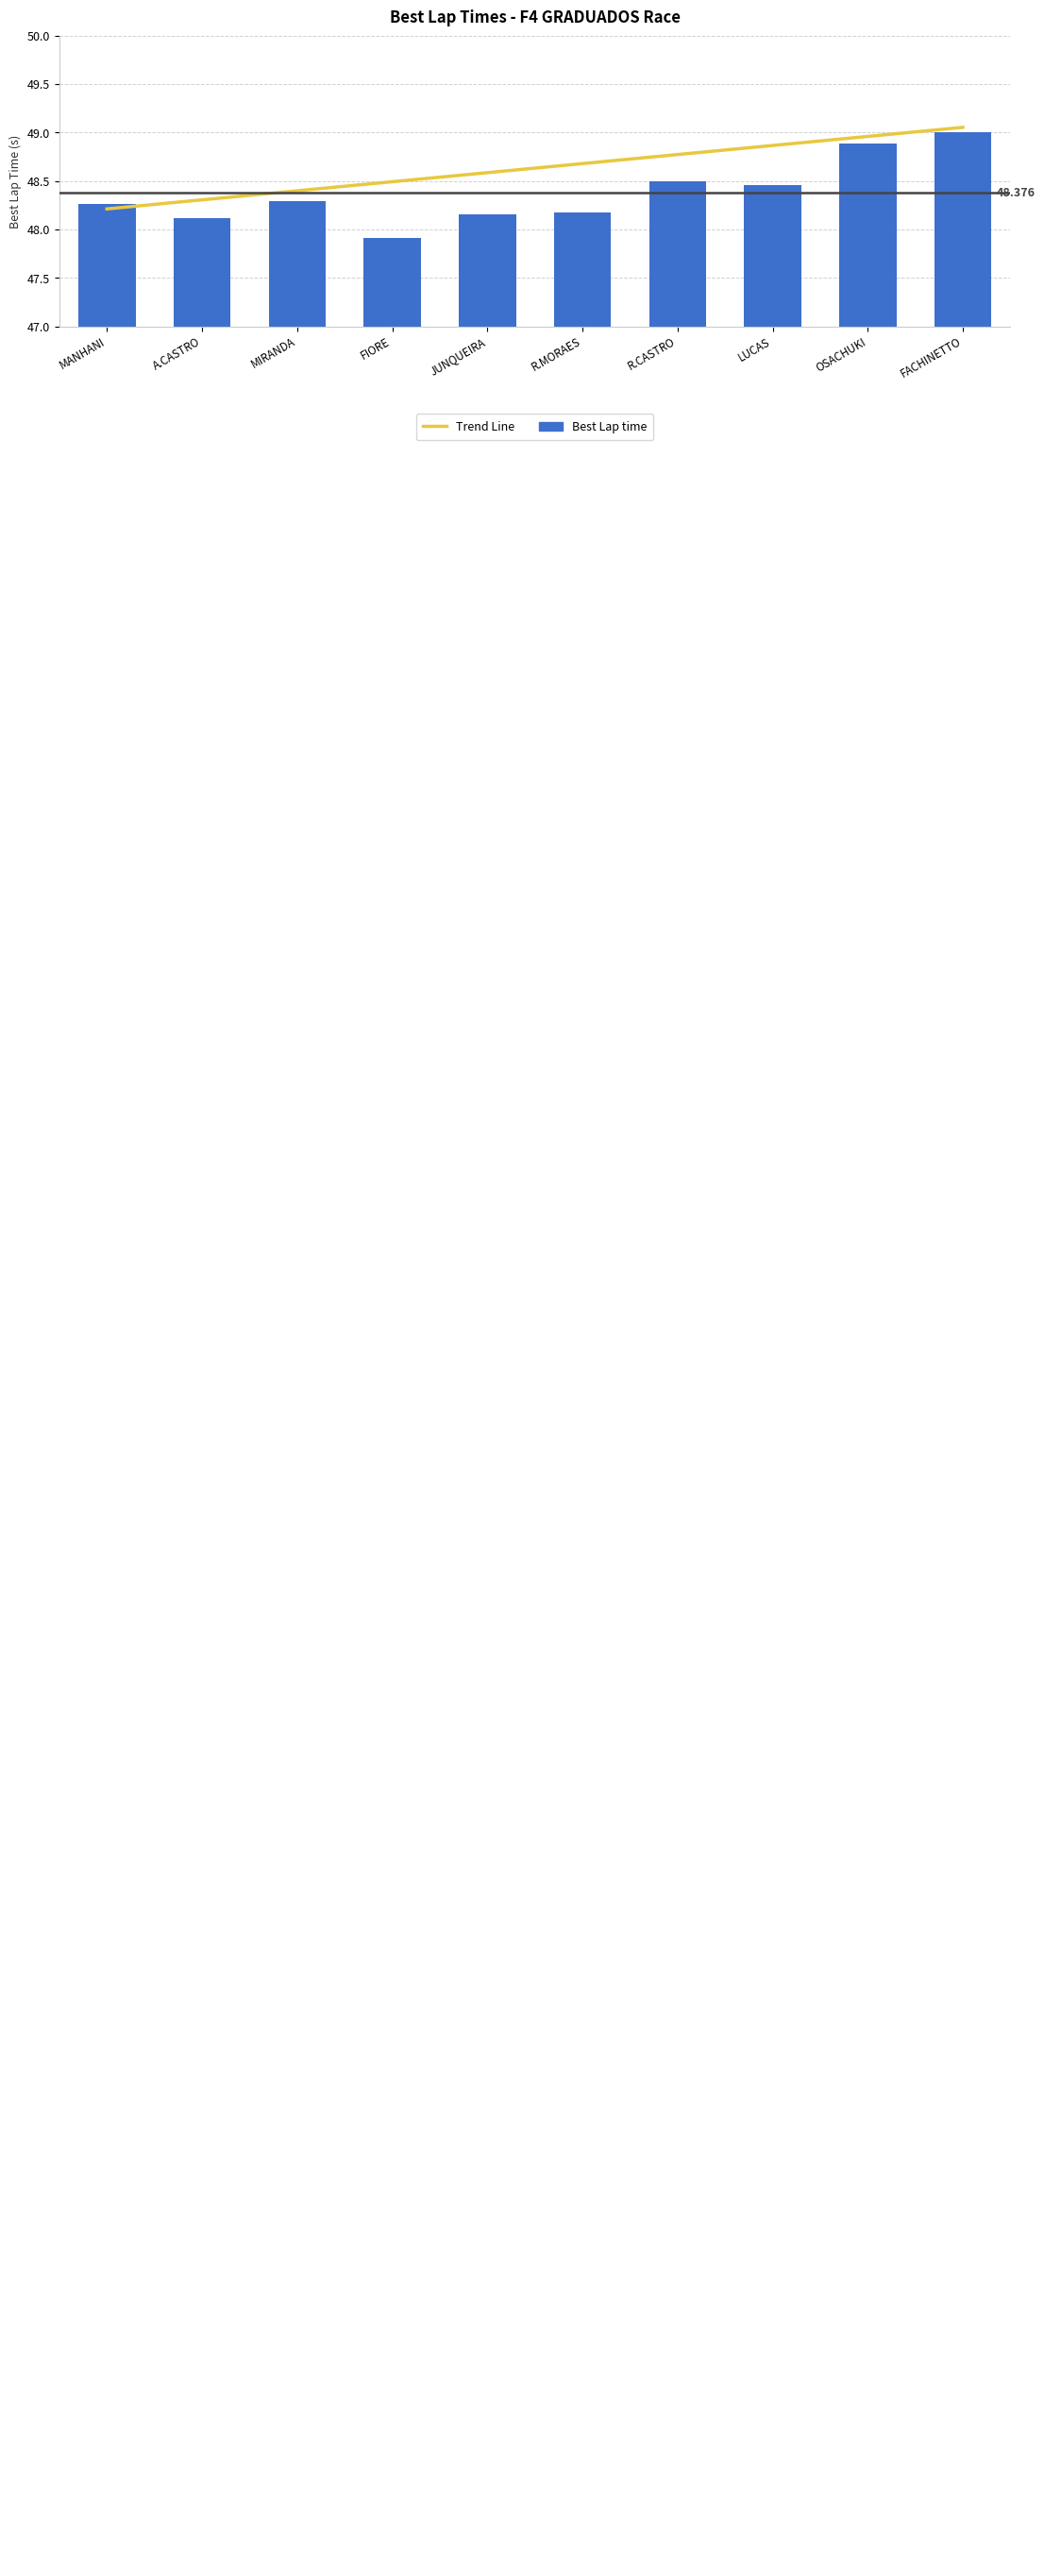

Reading left to right, list all the values displayed in this chart.

Trend Line: MANHANI=48.2	A.CASTRO=48.3	MIRANDA=48.4	FIORE=48.5	JUNQUEIRA=48.6	R.MORAES=48.7	R.CASTRO=48.8	LUCAS=48.9	OSACHUKI=49.0	FACHINETTO=49.1
Best Lap time: MANHANI=48.3	A.CASTRO=48.1	MIRANDA=48.3	FIORE=47.9	JUNQUEIRA=48.2	R.MORAES=48.2	R.CASTRO=48.5	LUCAS=48.5	OSACHUKI=48.9	FACHINETTO=49.0